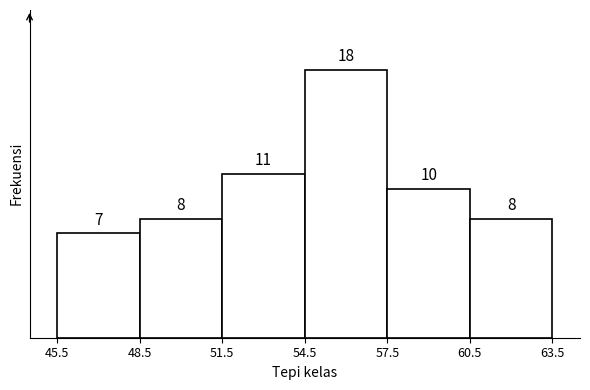

Over which range of the x-axis is the bar tallest?

54.5 to 57.5